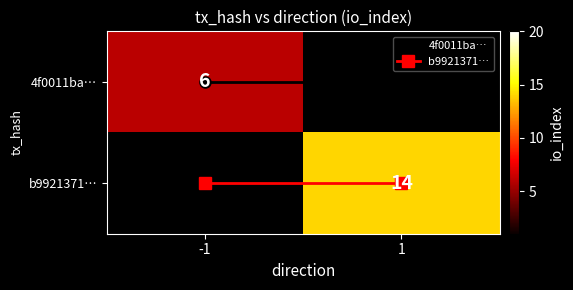

Which has a higher value, -1 or 1?

-1